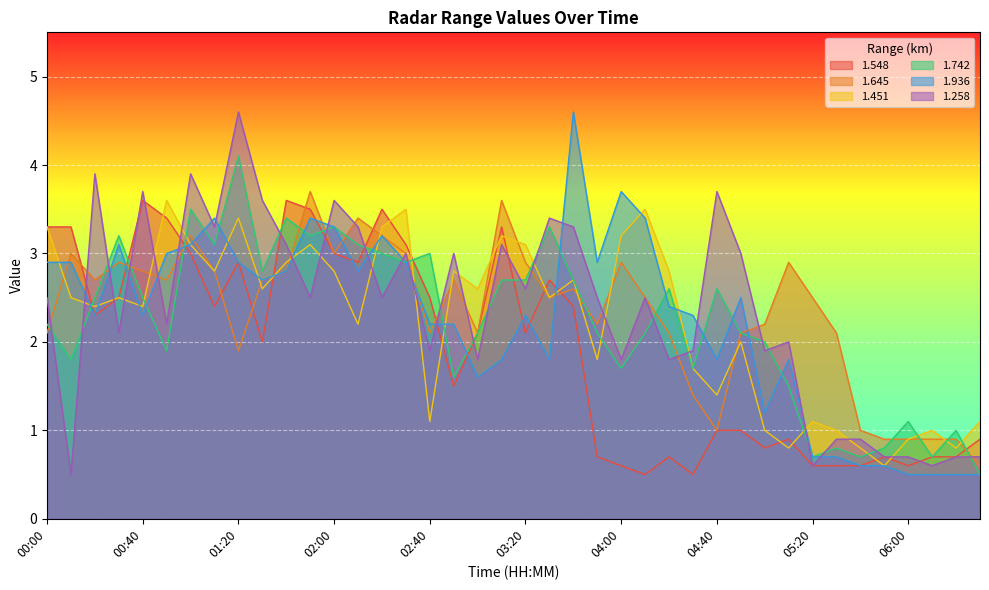

How many distinct data groups are displayed?

6